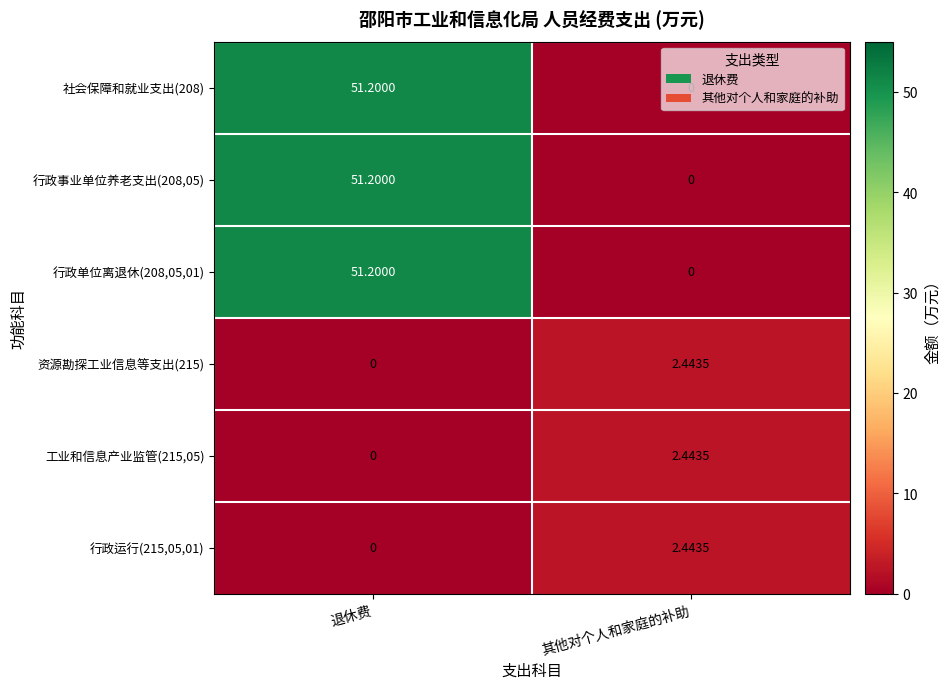

Where is 行政运行(215,05,01) nearest to the value 1?

退休费